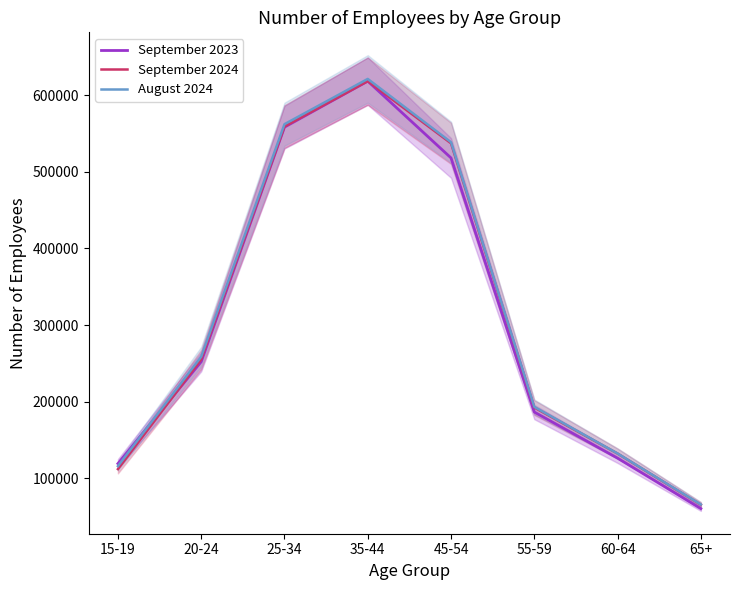

Which series ends up on top after the final intersection of September 2024 and September 2023?

September 2024